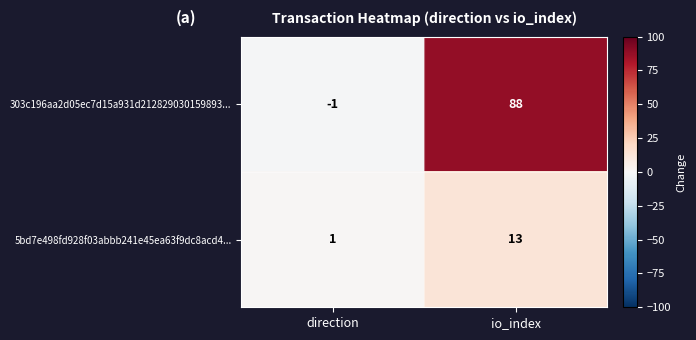

At which category is the sum across all series the highest?

io_index